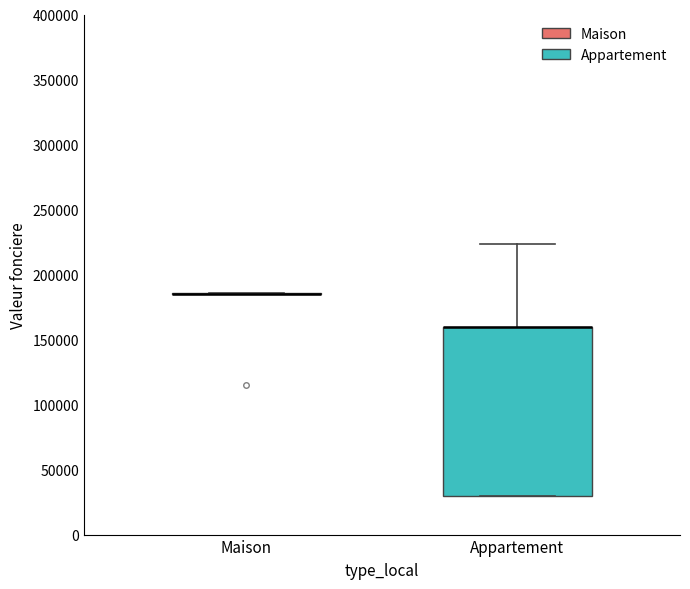

Which box is the tallest, from its lower edge to its upper edge?

Appartement